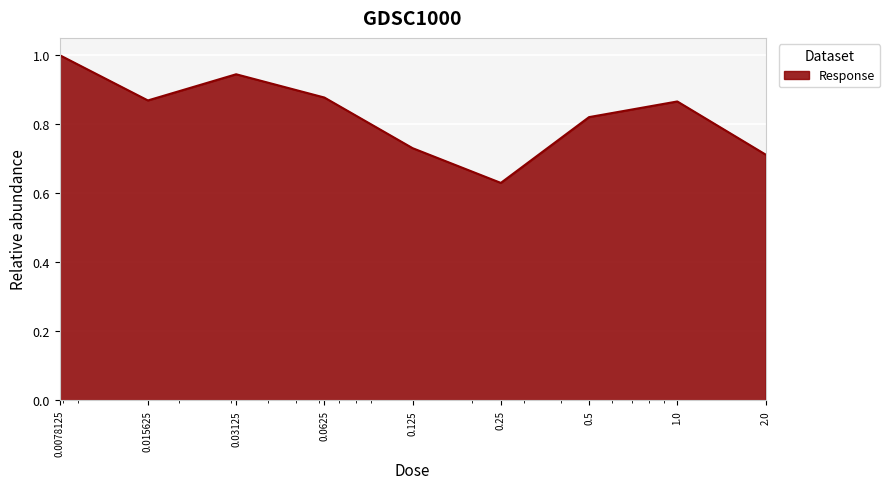

What is the difference between the maximum and minimum values?

0.4